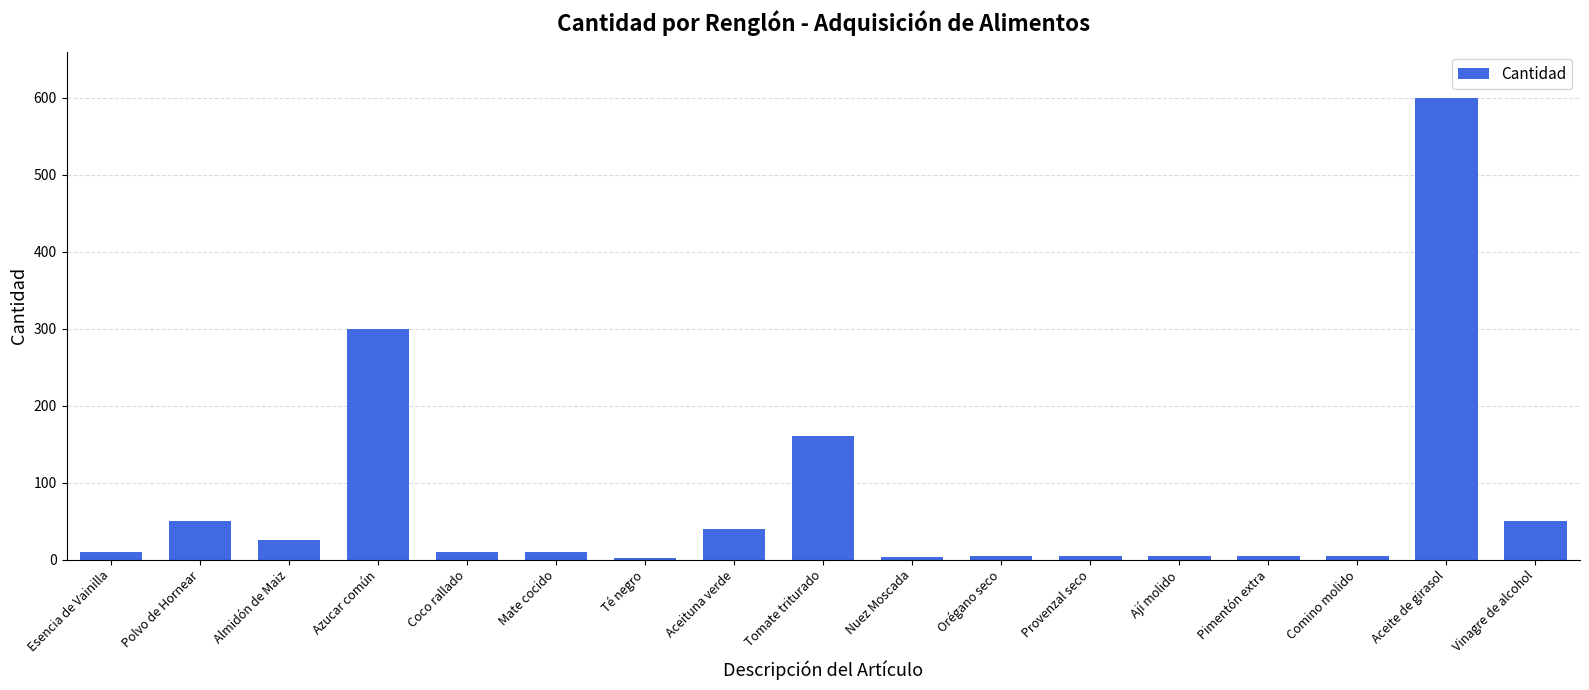

What is the label of the 11th bar from the right?

Té negro